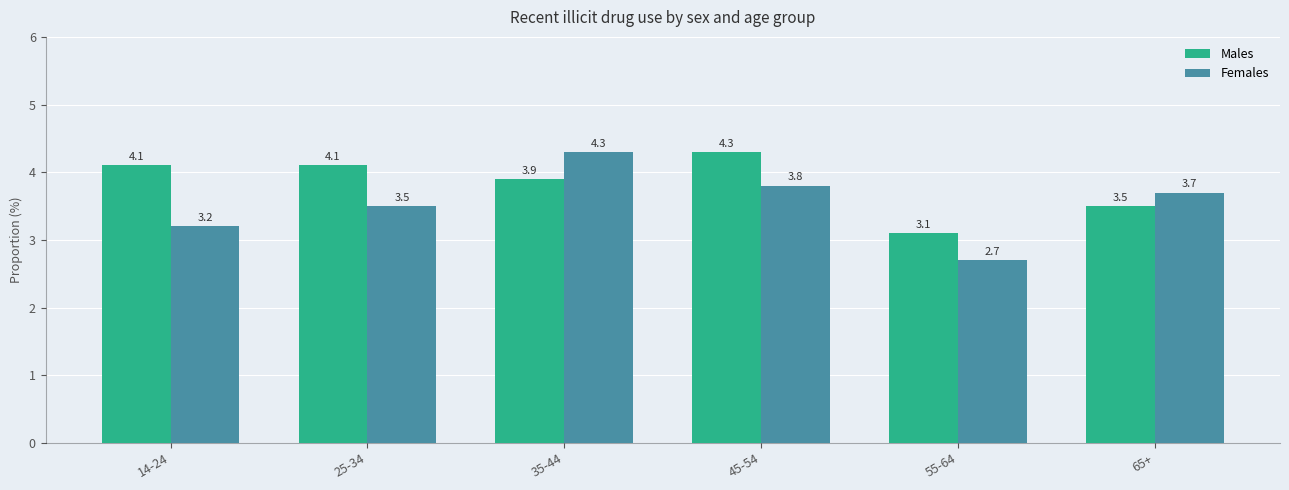

What is the sum of the Females values at 65+ and 35-44?

8.0